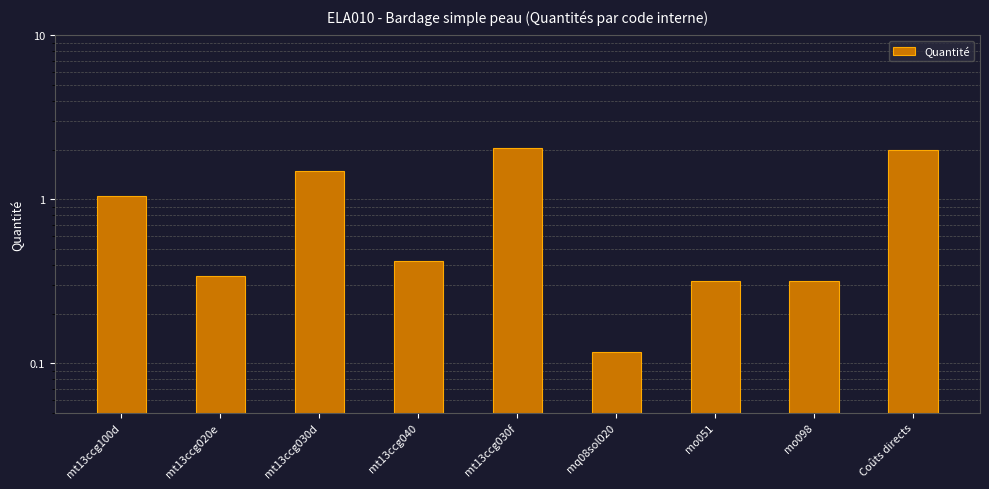

What is the value of the 5th bar from the left?

2.0